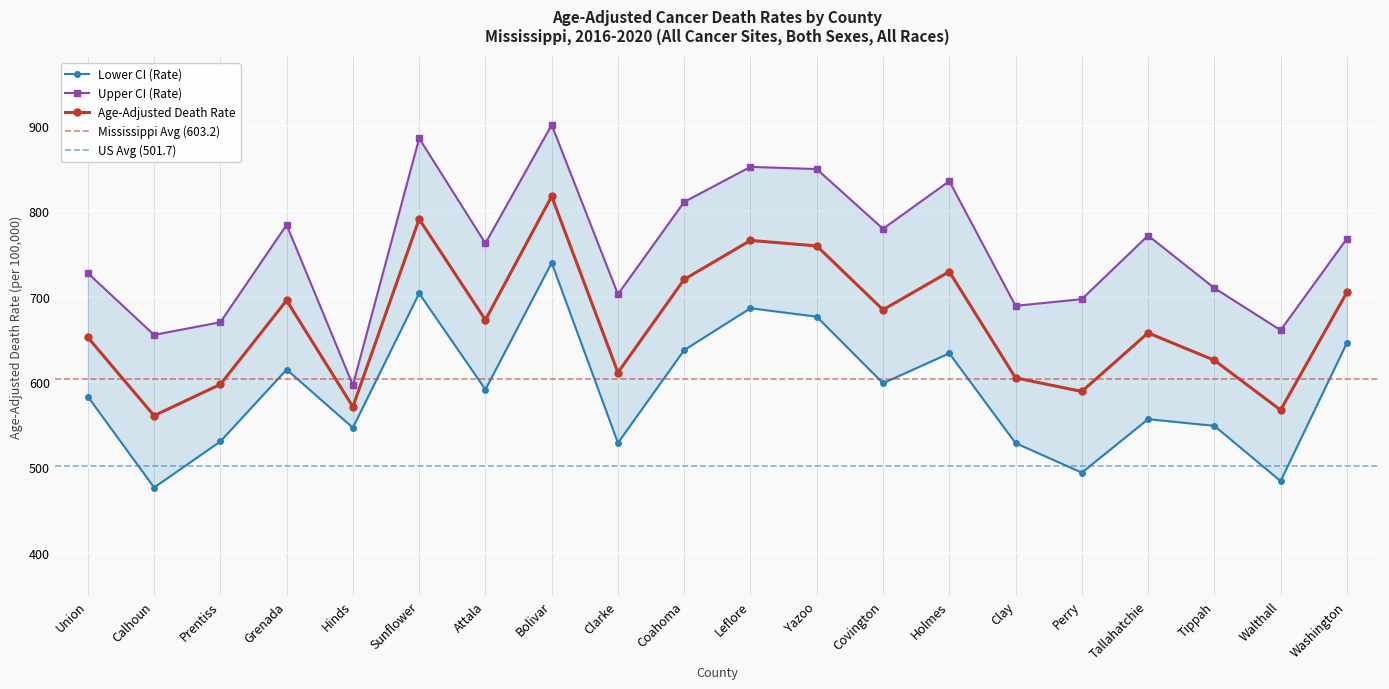

What is the difference between the Upper CI (Rate) values at Clay and Union?

38.3